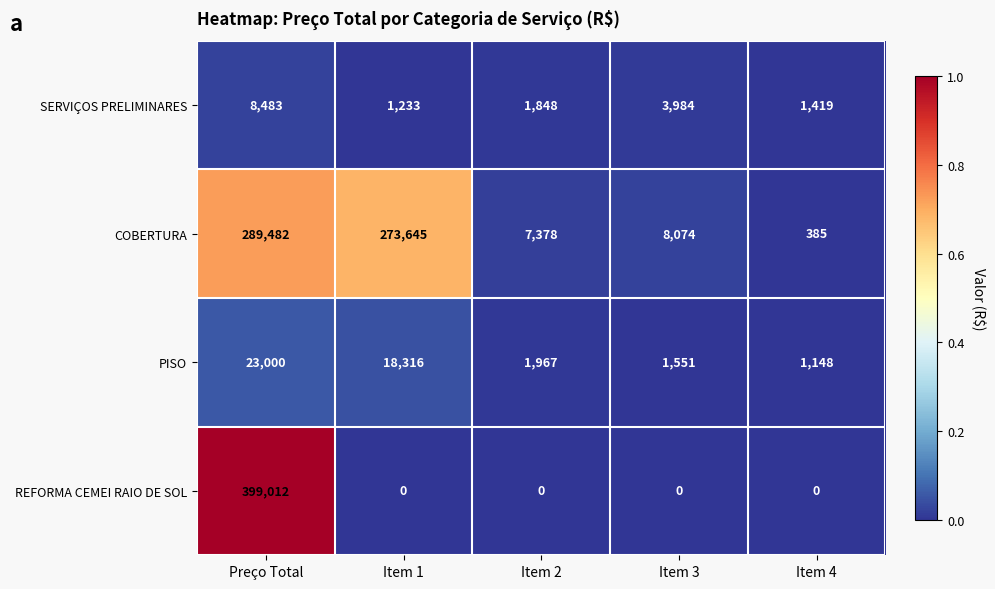

What is the sum of all PISO values?

45982